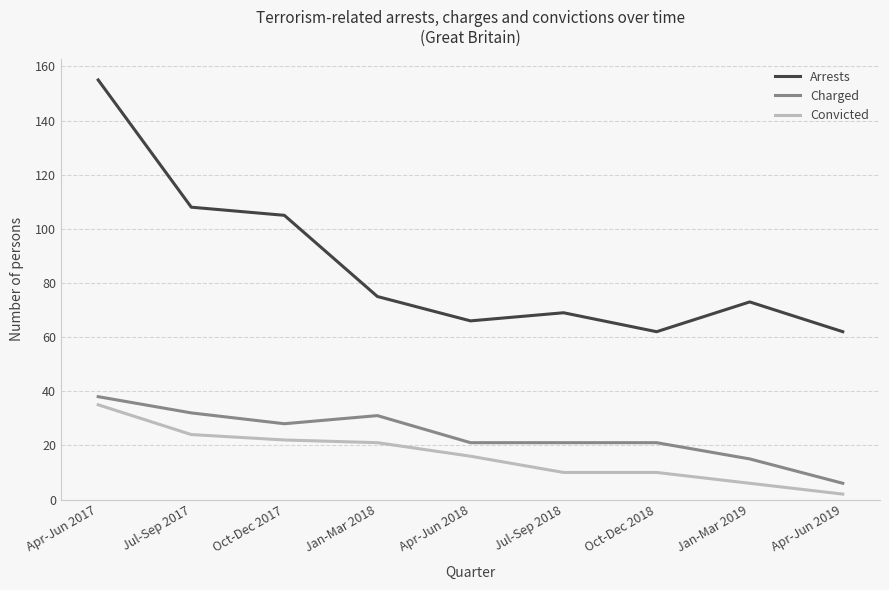

What is the maximum value shown in the chart?

155